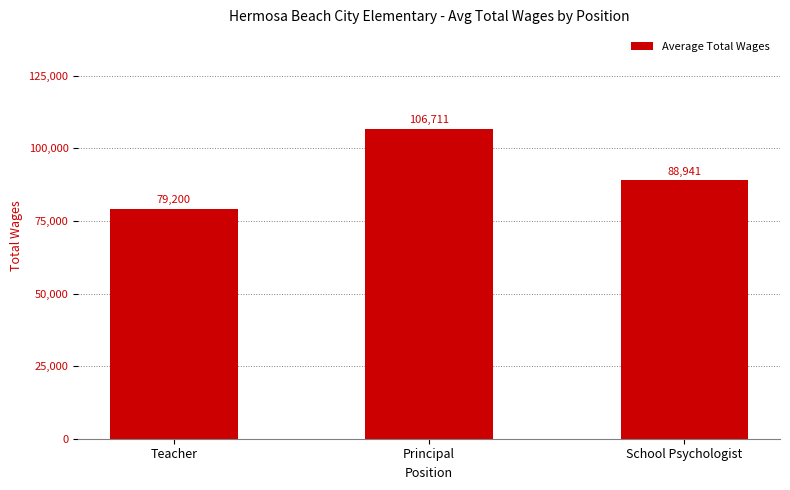

Read the value at Principal, to the nearest 10.

106710